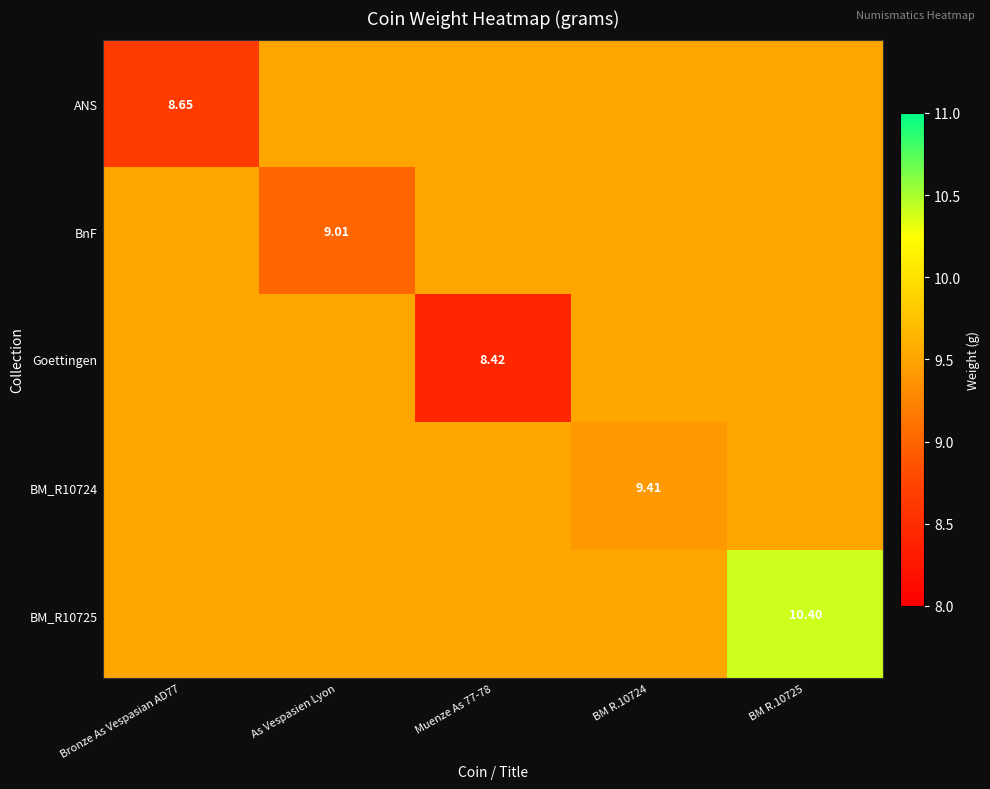

What is the maximum value for BnF?

9.5